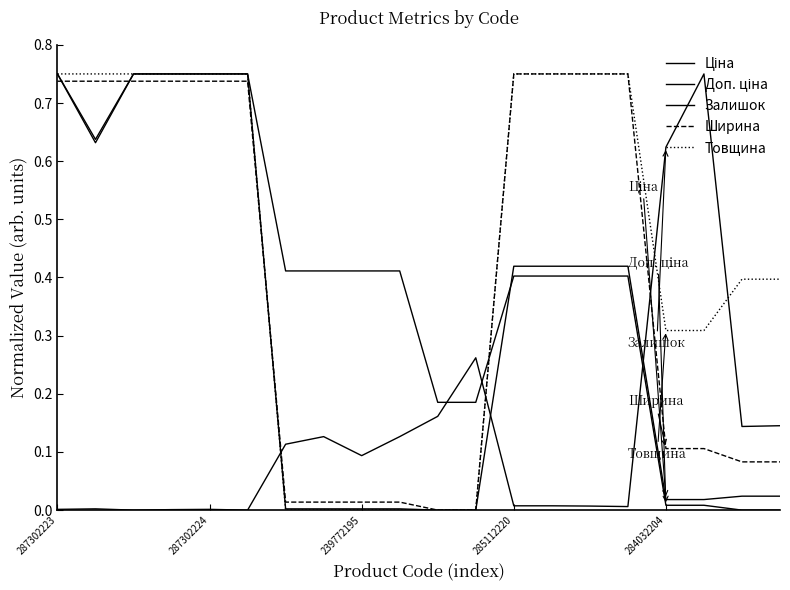

Does the chart have visible grid lines?

No